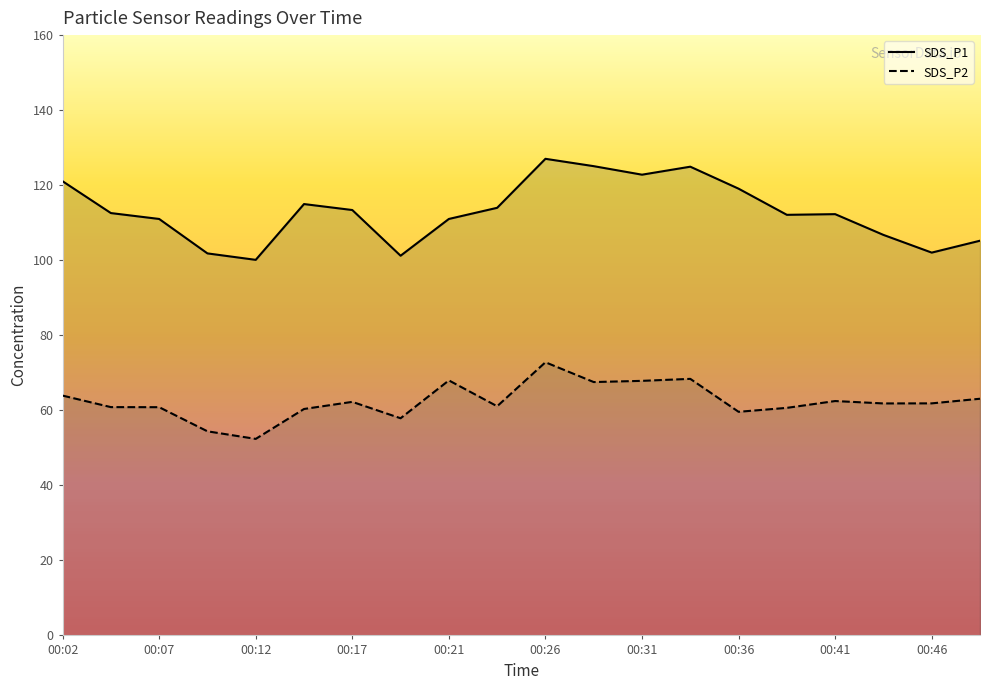

True or false: SDS_P2 and SDS_P1 intersect in this chart.

False